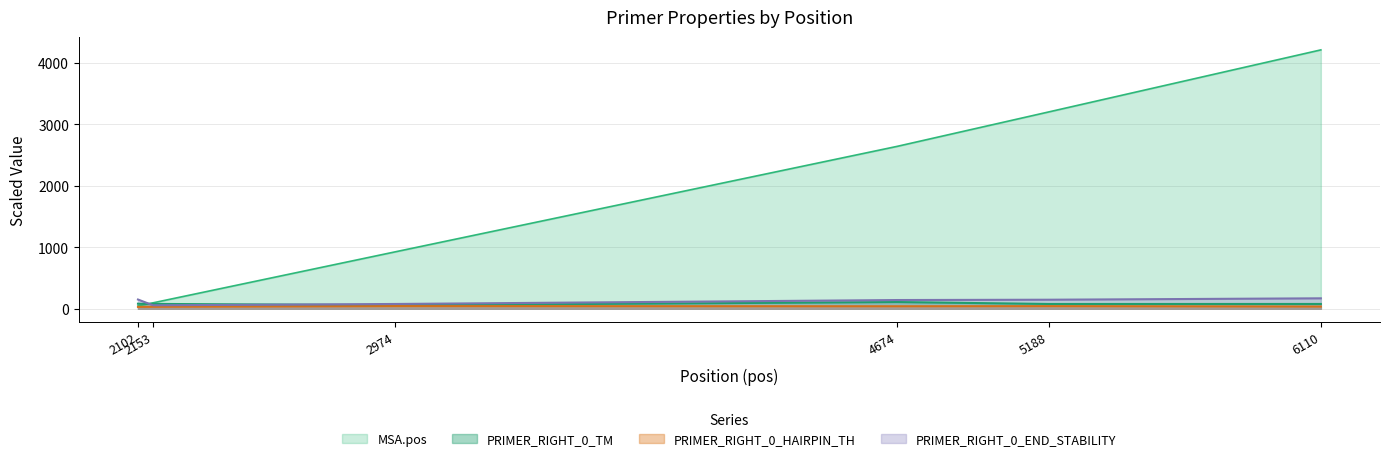

At which category does PRIMER_RIGHT_0_HAIRPIN_TH reach its first local peak?

2974